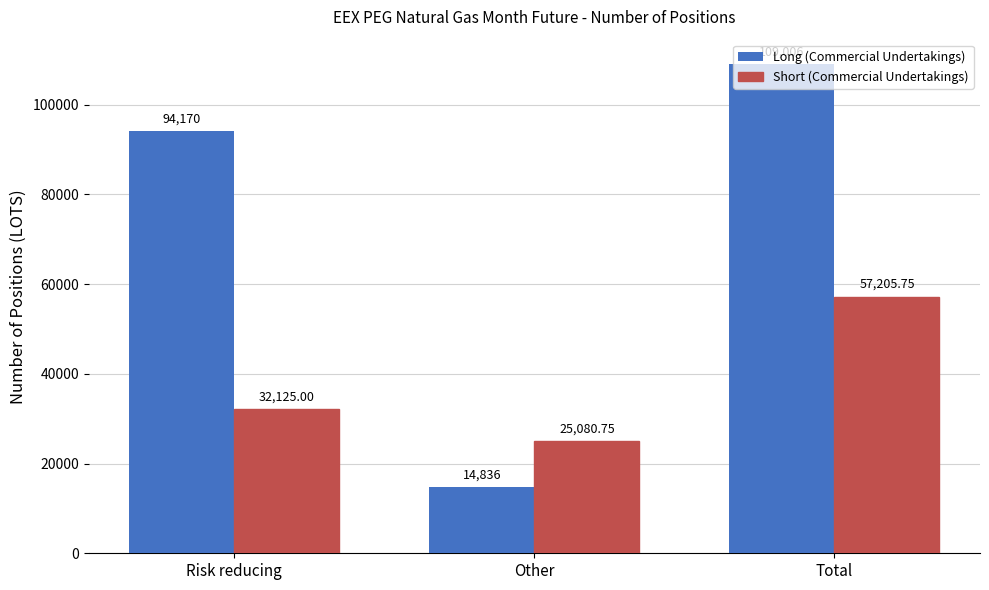

Reading right to left, what are all the values shown in this chart?

Long (Commercial Undertakings): Total=109006.0	Other=14836.0	Risk reducing=94170.0
Short (Commercial Undertakings): Total=57205.8	Other=25080.8	Risk reducing=32125.0